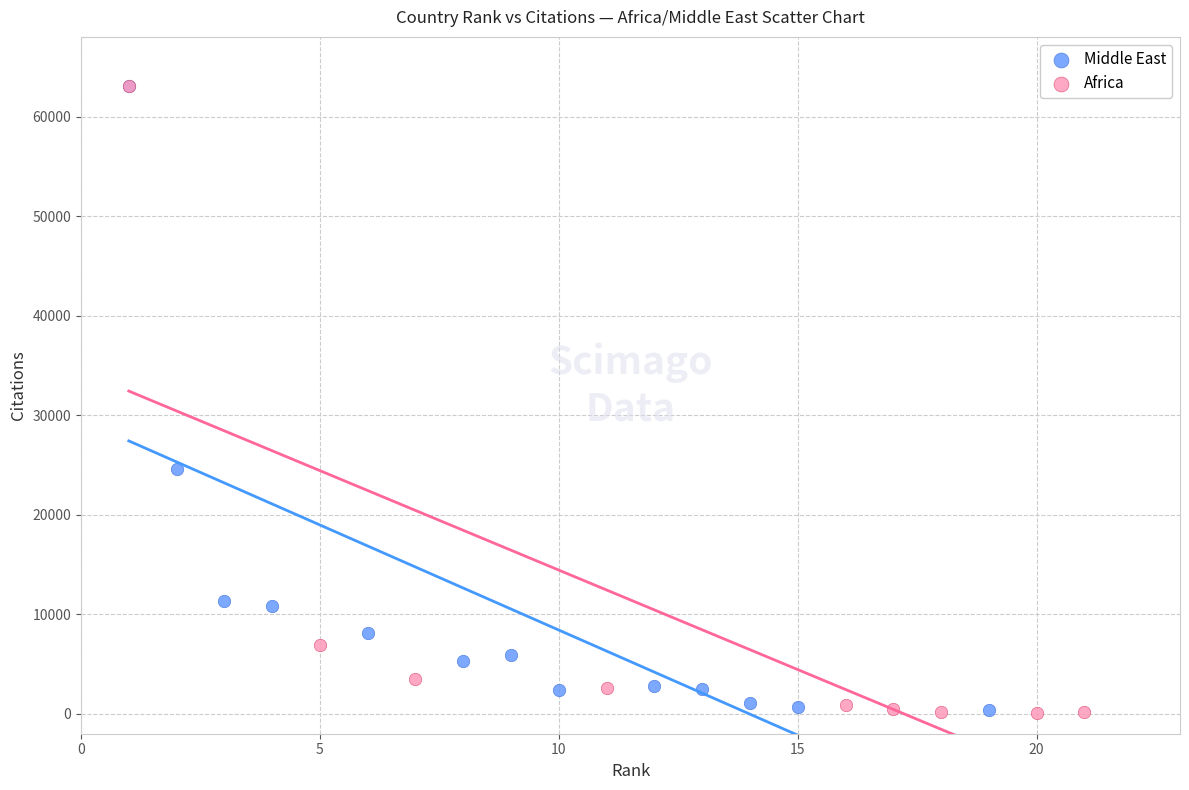

Which series has the largest Y range (max minus min)?

Africa